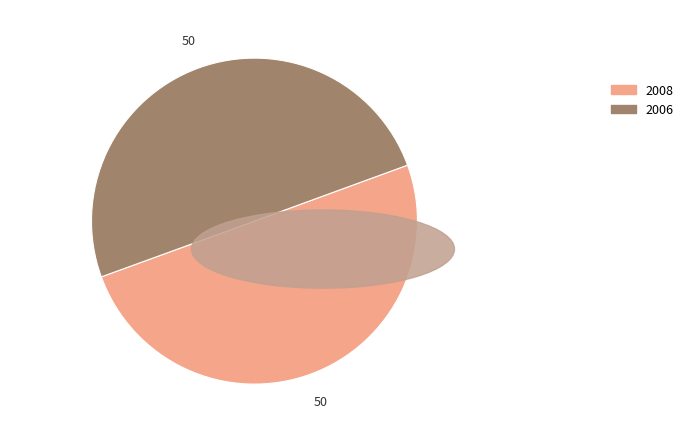

Approximately how many times larger is the value at 2006 compared to 2008?

1.0